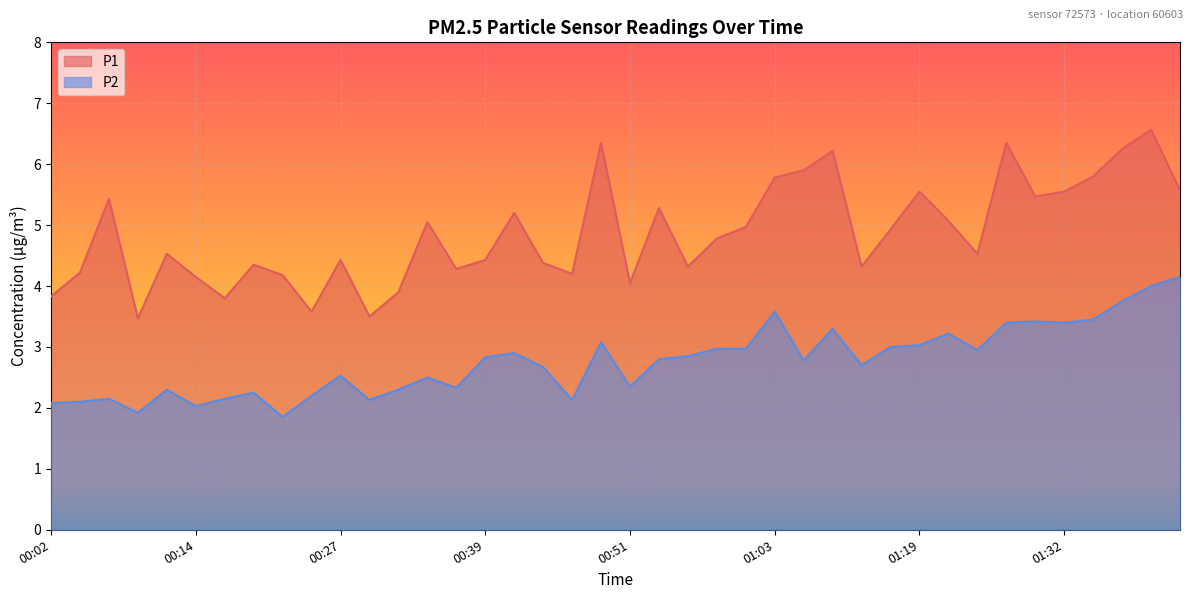

How many interior local valleys does the P1 series have?

11